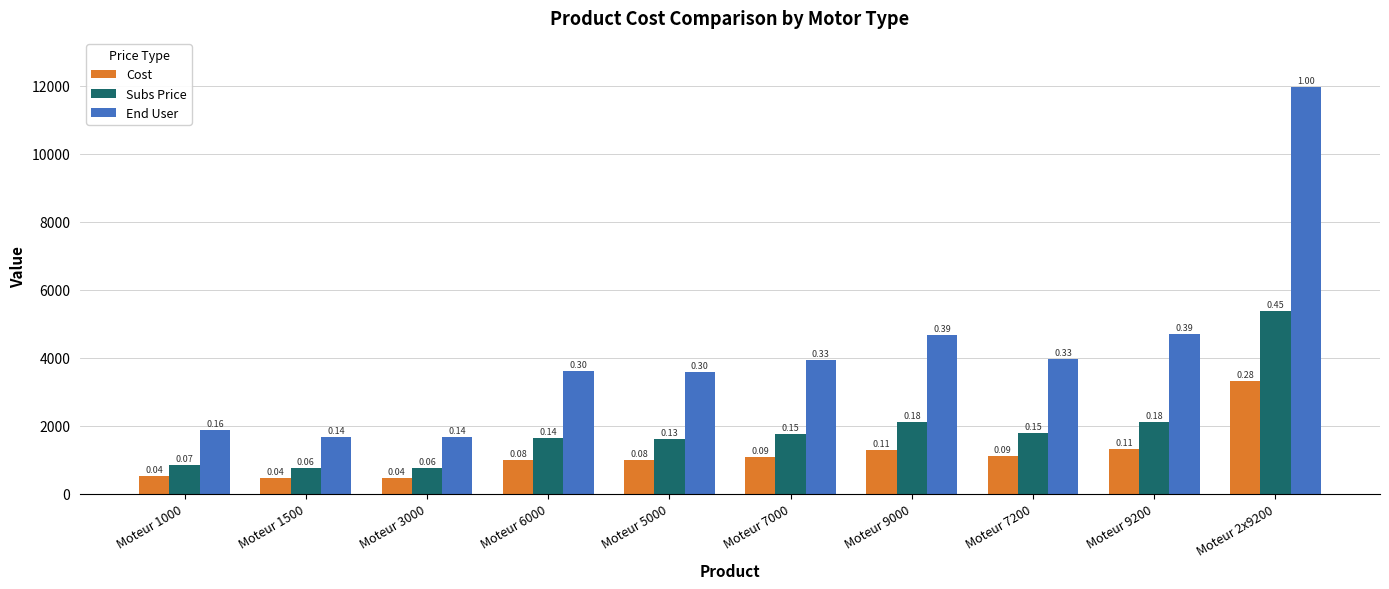

Reading left to right, list all the values displayed in this chart.

Cost: 518.6	463.1	463.9	1001.7	990.9	1085.8	1294.5	1096.6	1304.7	3316.7
Subs Price: 842.7	752.5	753.8	1627.8	1610.3	1764.5	2103.6	1782.0	2120.2	5389.6
End User: 1872.6	1672.2	1675.2	3617.3	3578.4	3921.0	4674.6	3960.0	4711.5	11976.9